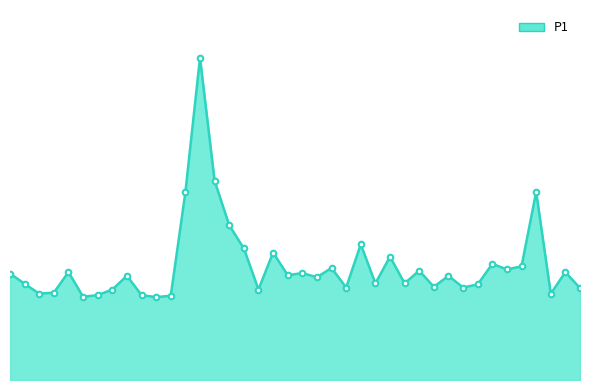

List the labels in order of value, largest first.

00:33, 00:35, 01:52, 00:30, 00:37, 01:02, 00:40, 00:47, 01:07, 01:45, 01:50, 00:57, 01:47, 01:21, 00:11, 01:57, 00:52, 00:01, 00:50, 00:21, 01:37, 00:55, 01:04, 01:18, 00:04, 01:42, 01:35, 01:00, 01:40, 01:59, 00:18, 00:45, 00:08, 00:06, 01:55, 00:16, 00:23, 00:28, 00:13, 00:25